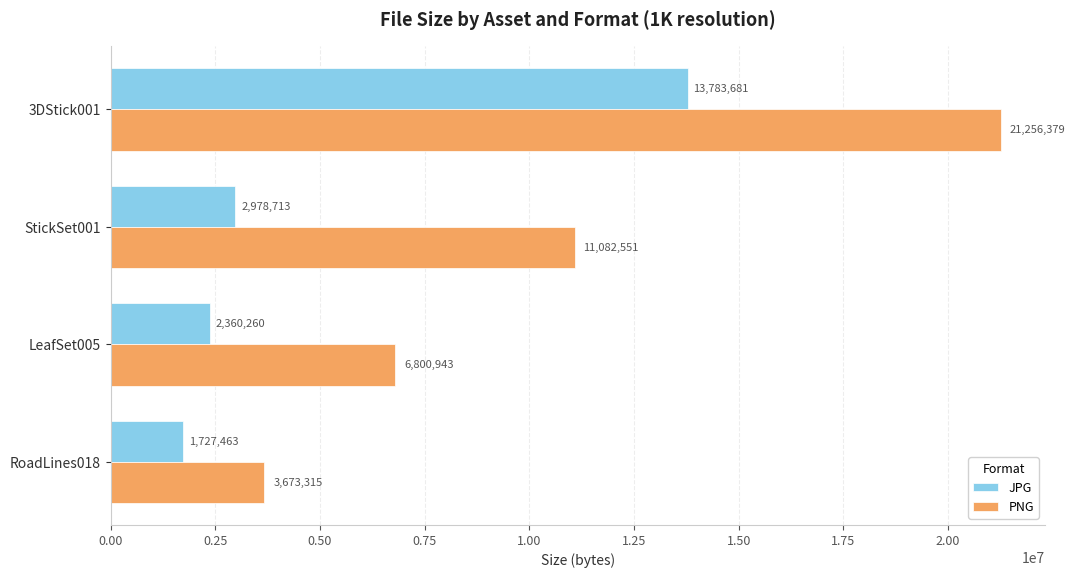

At which label is JPG closest to 7755572?

StickSet001